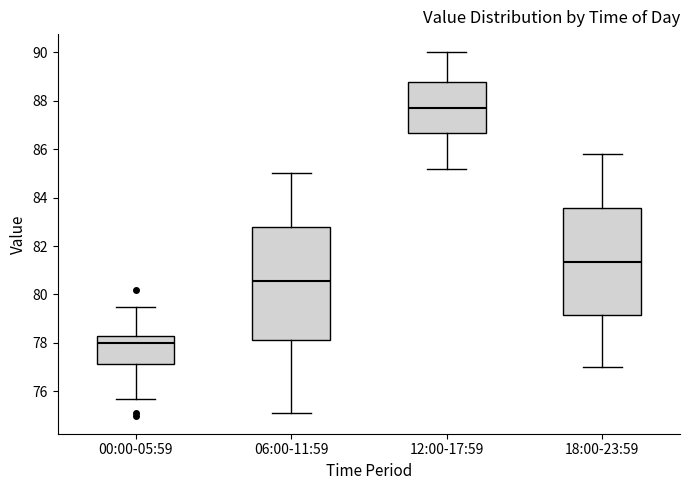

Comparing the boxes themselves (not the whiskers), which one is the tallest?

06:00-11:59